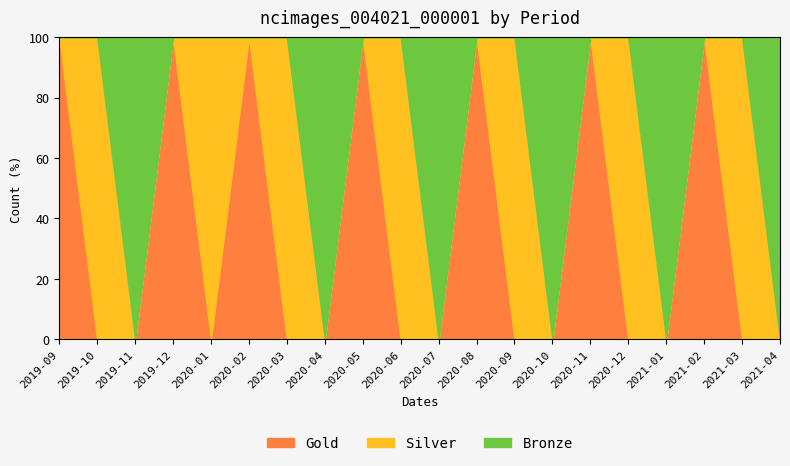

True or false: Gold has a value of 62 at 2020-10.

False